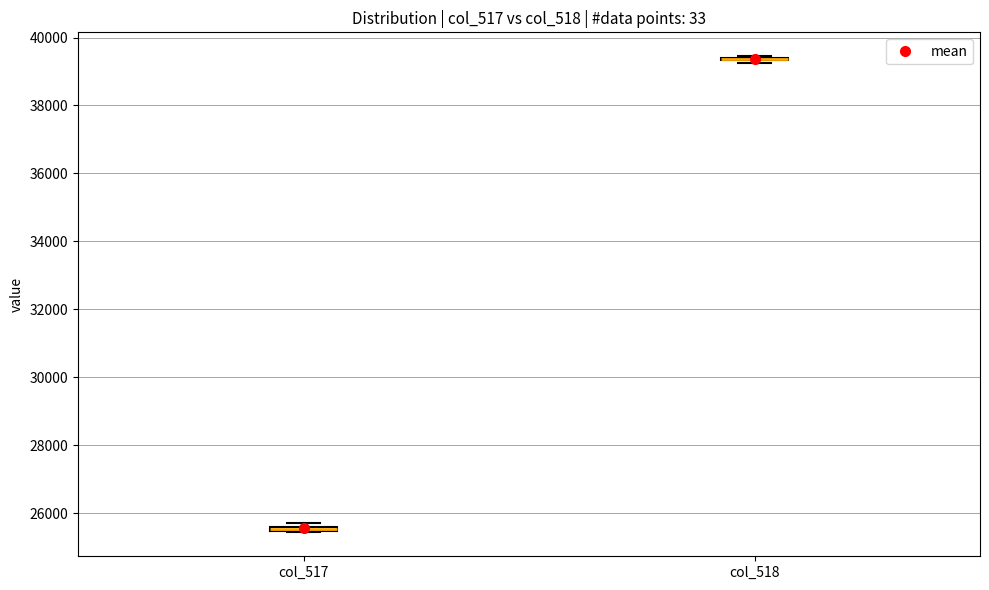

Where is the lower edge of the box for col_517 on the y-axis? The values are not printed on the chart, so give them approximately, as read against the axis.

25400